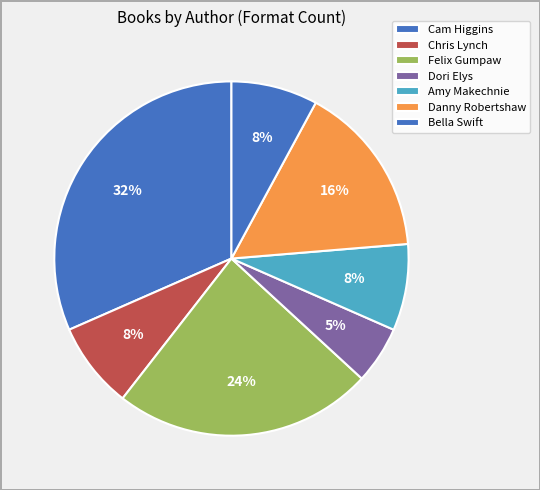

How many segments does this pie chart have?

7